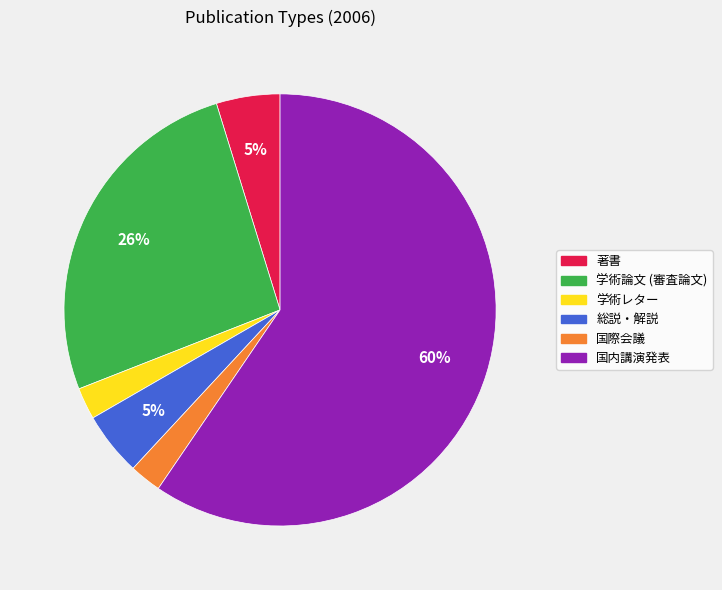

What is the ratio of the value at 総説・解説 to the value at 著書?

1.0